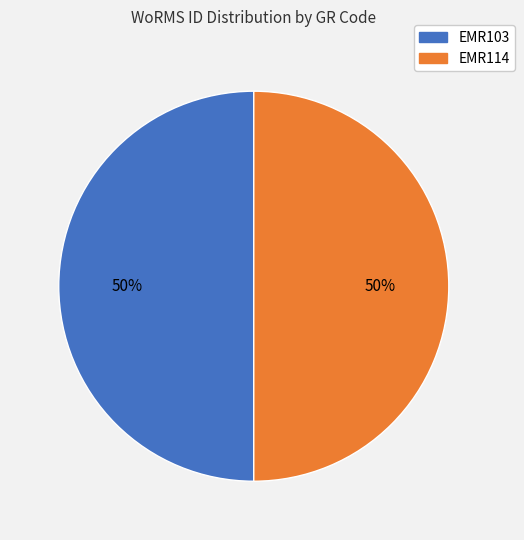

To the nearest percent, what is the average slice percentage?

50%